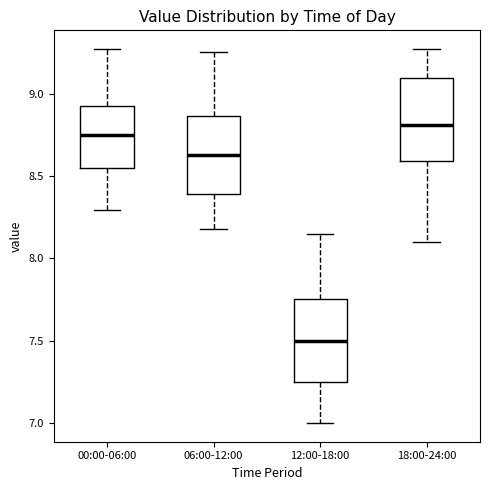

Where is the lower edge of the box for 00:00-06:00 on the y-axis? The values are not printed on the chart, so give them approximately, as read against the axis.

8.55